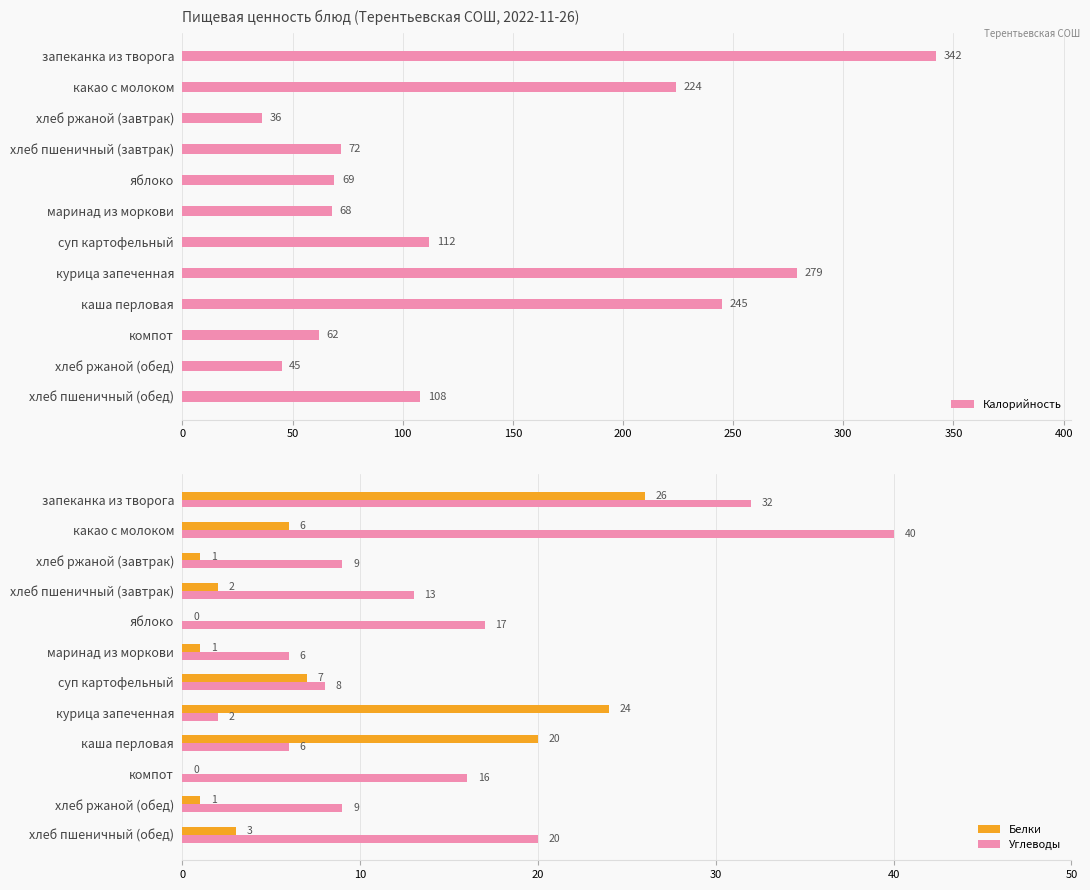

What is the sum of all Углеводы values?

178